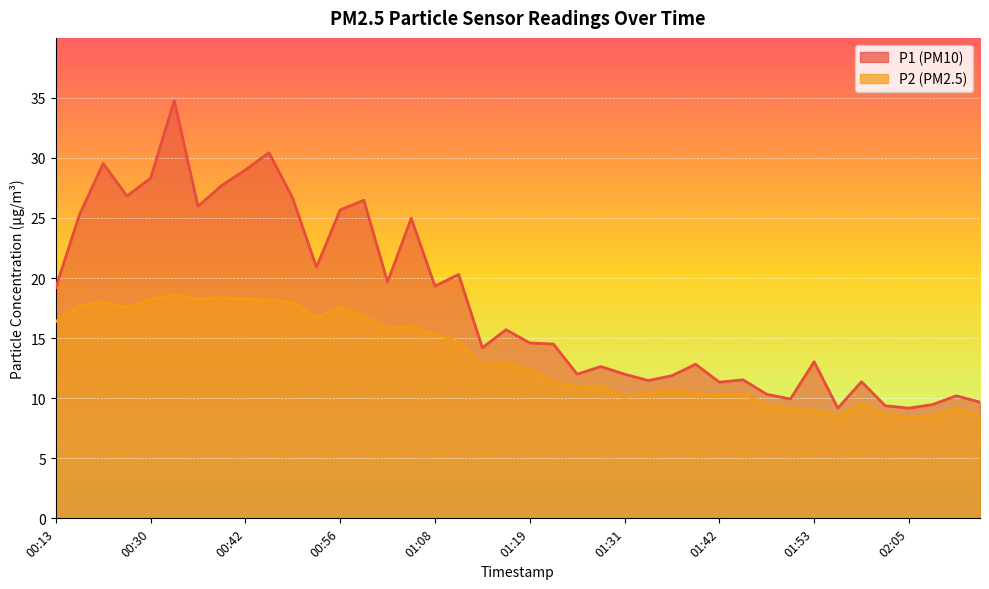

True or false: P2 and P1 intersect in this chart.

False